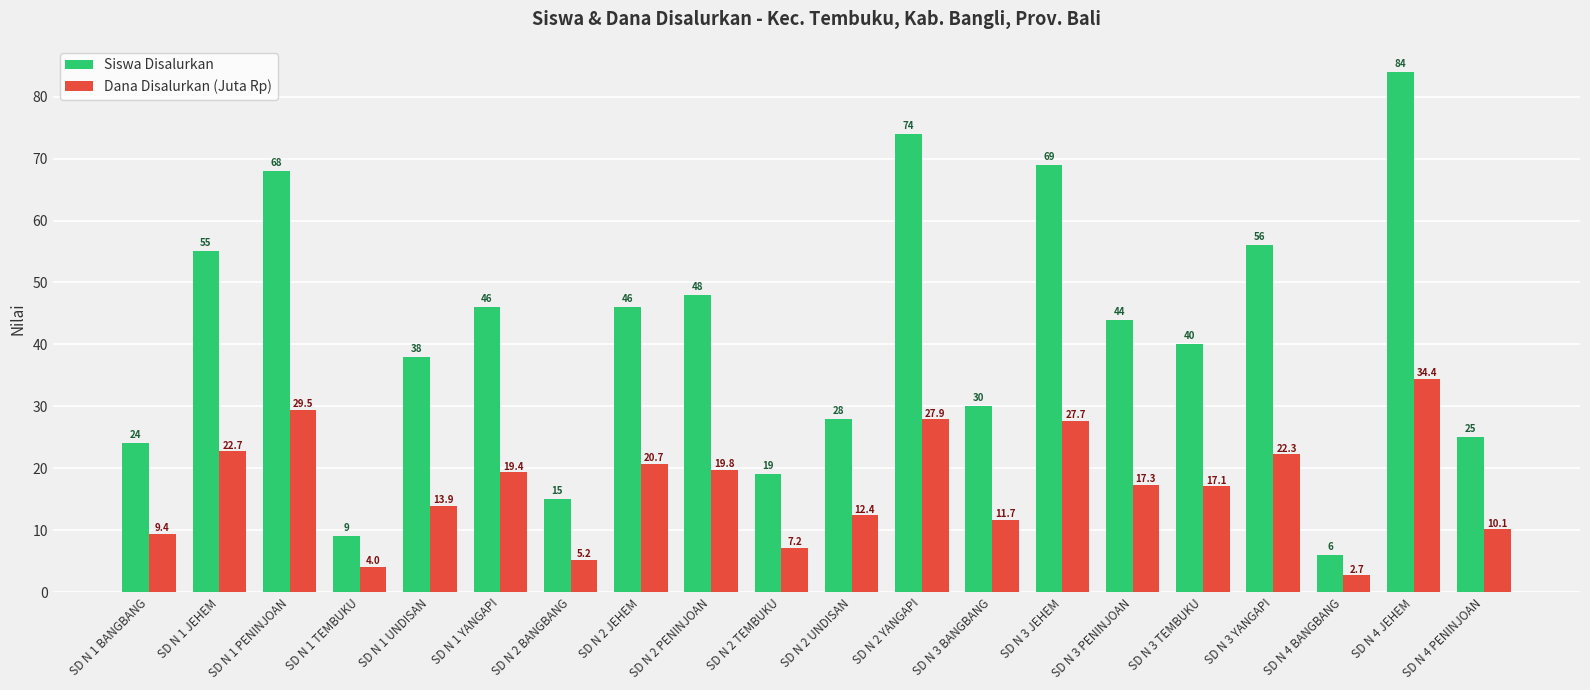

What is the minimum value for Siswa Disalurkan?

6.0